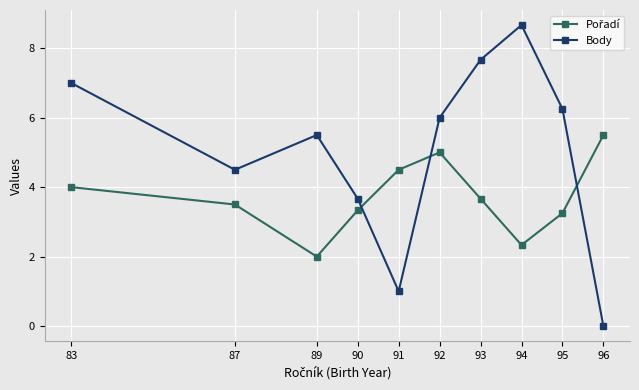

How many categories are shown in the chart?

10